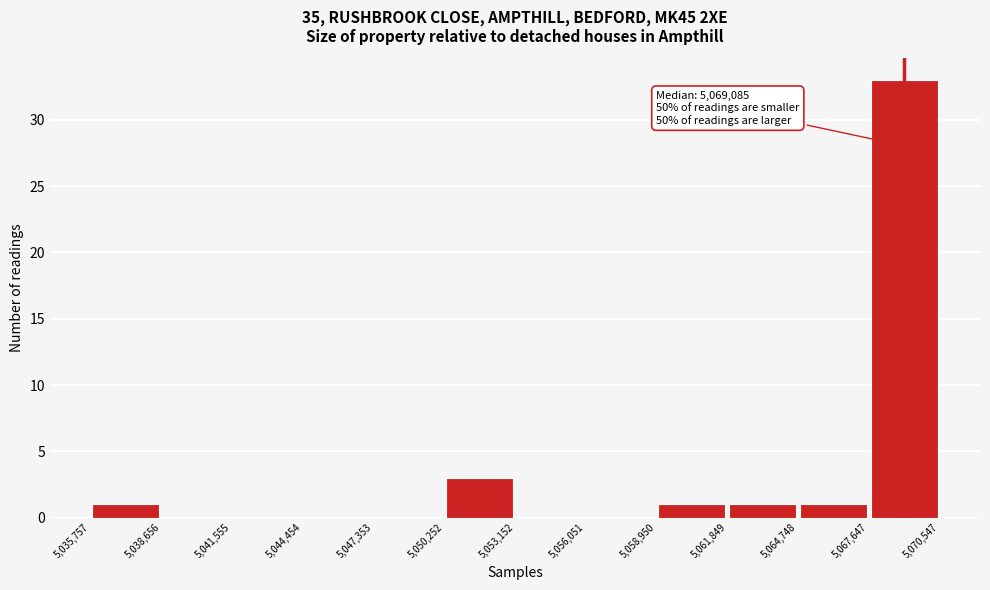

Over which range of the x-axis is the bar tallest?

5,067,647 to 5,070,547